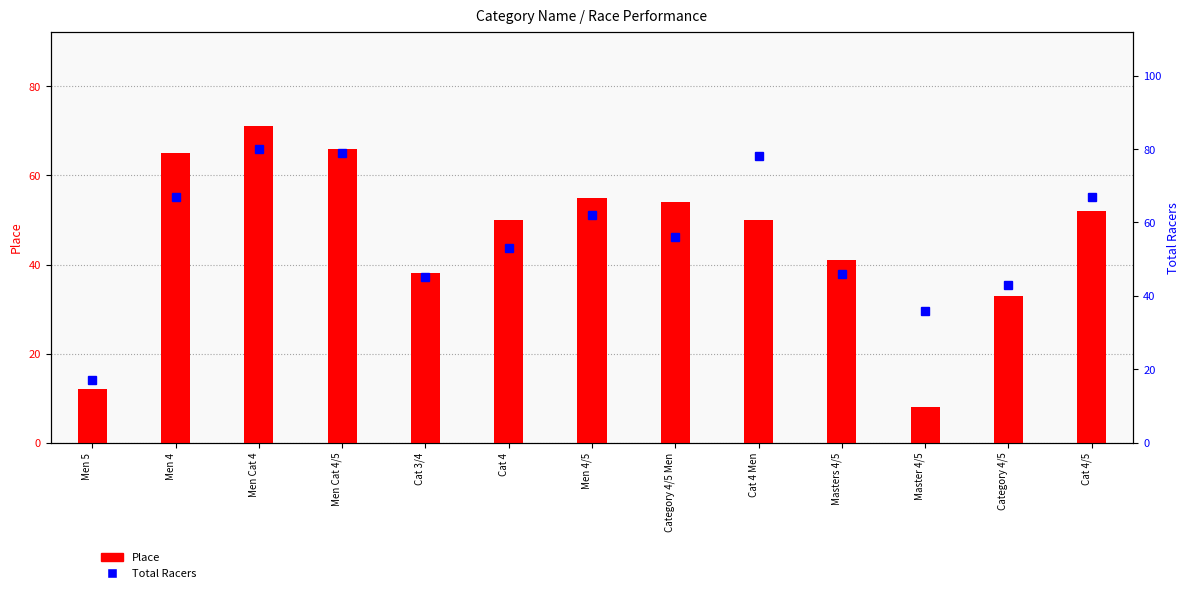

How many data points in Total Racers are above 56?

6